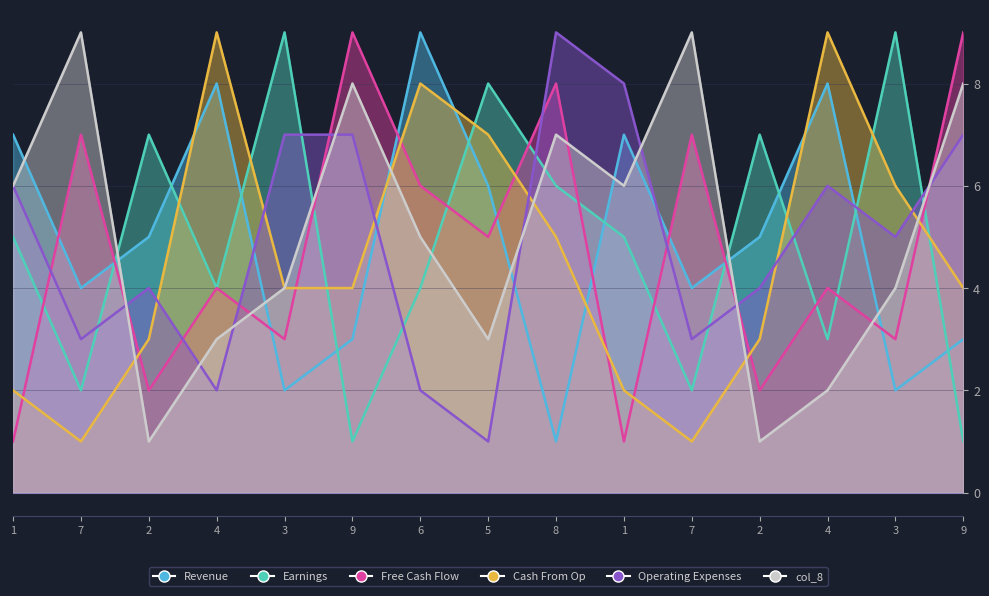

Which series has the largest total across all categories?

col_8